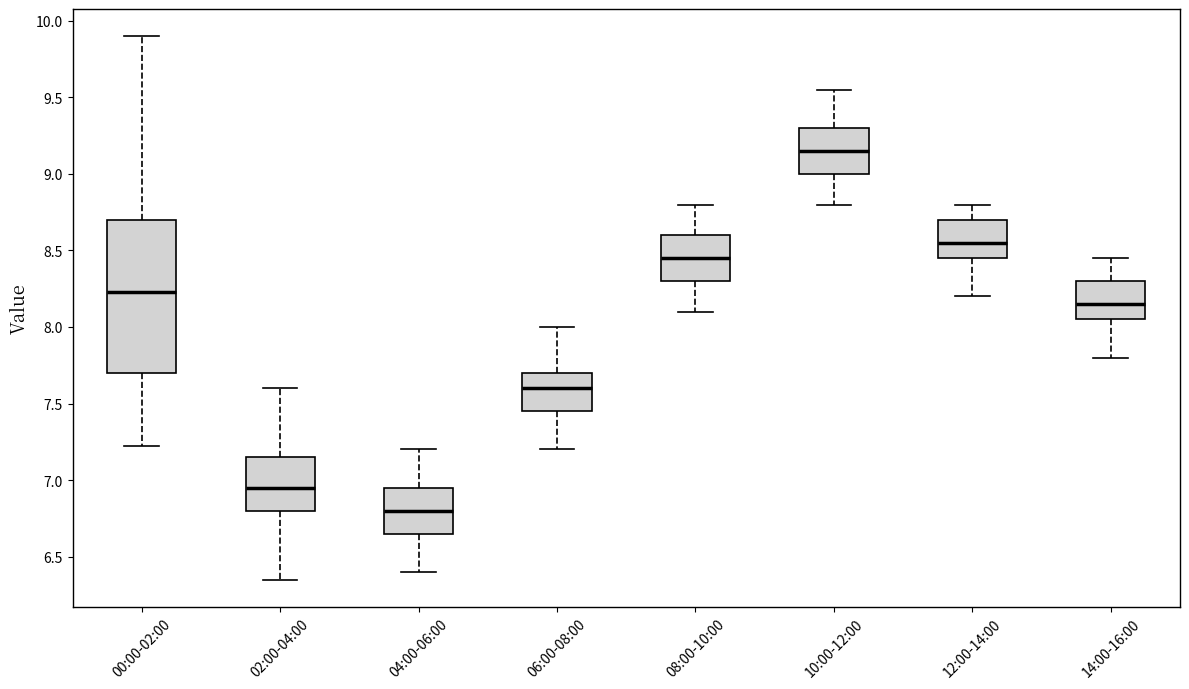

Which box has the lowest median line?

04:00-06:00